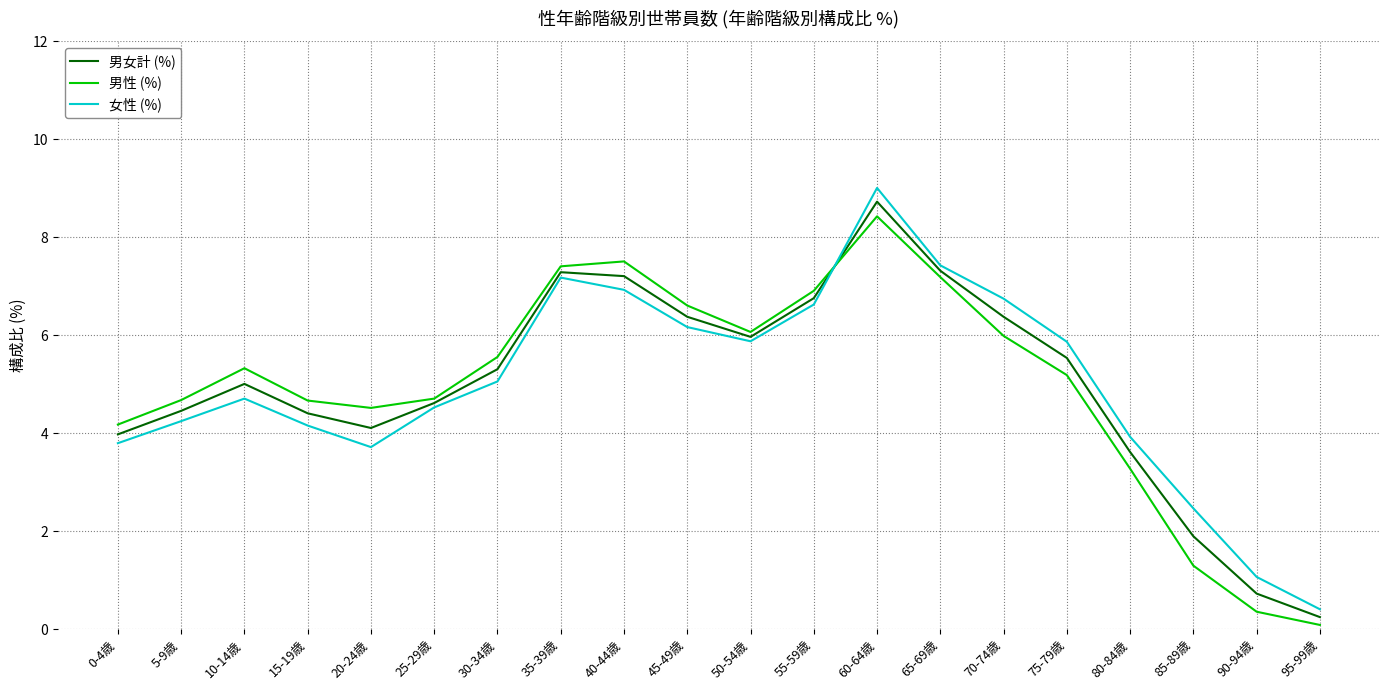

Which series ends up on top after the final intersection of 男性 (%) and 女性 (%)?

女性 (%)